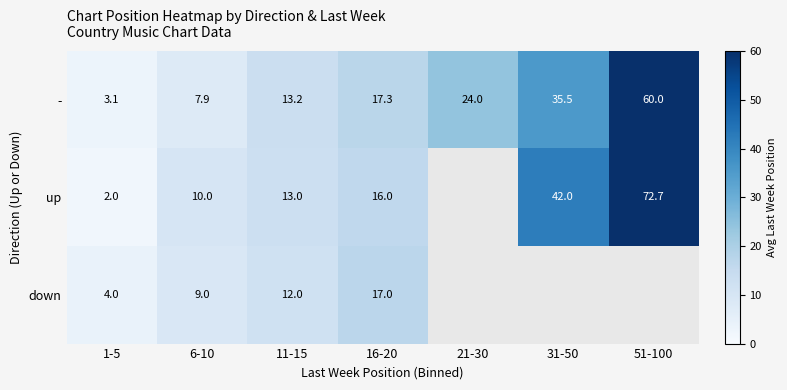

Is the value of - at 31-50 greater than the value of up at 16-20?

Yes